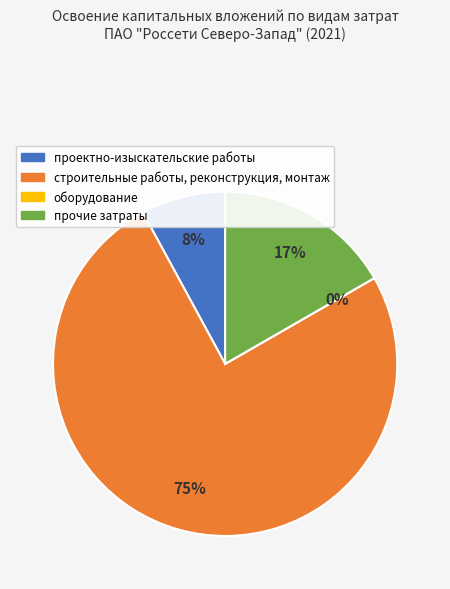

To the nearest percent, what portion does строительные работы, реконструкция, монтаж represent?

75%